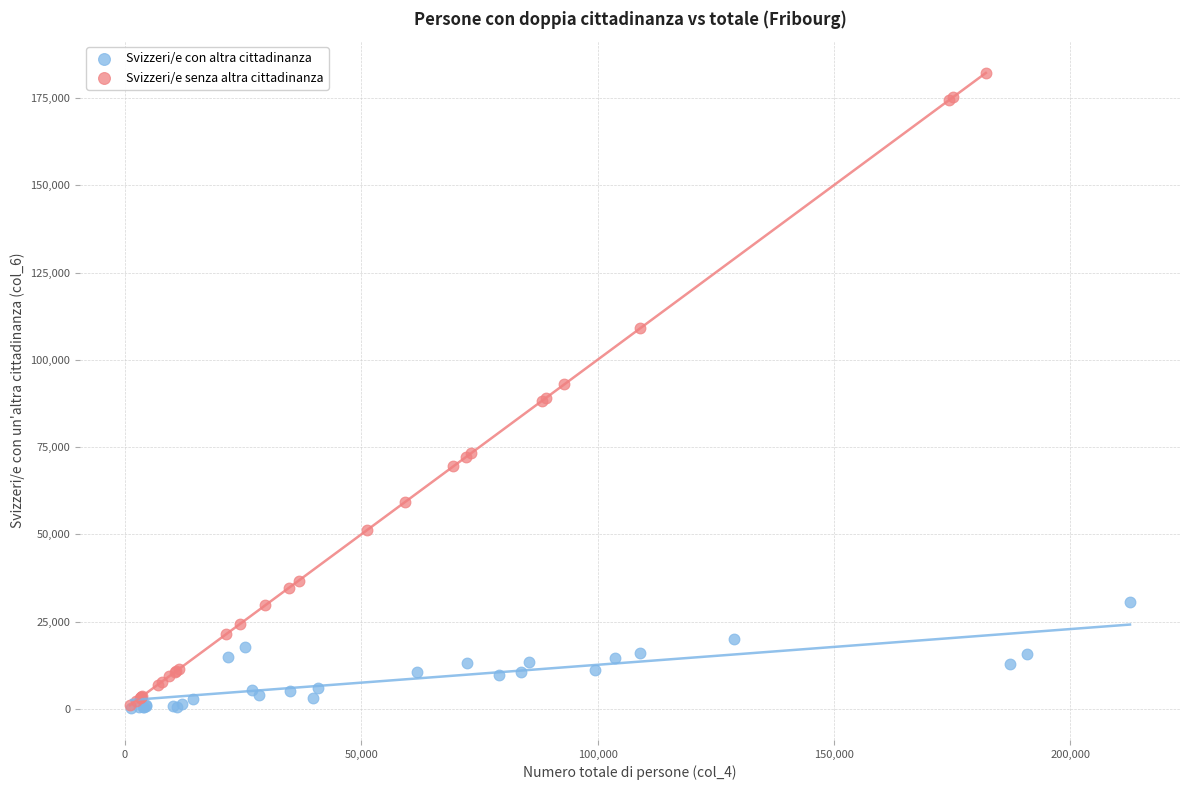

Which series has the largest Y range (max minus min)?

Svizzeri/e senza altra cittadinanza